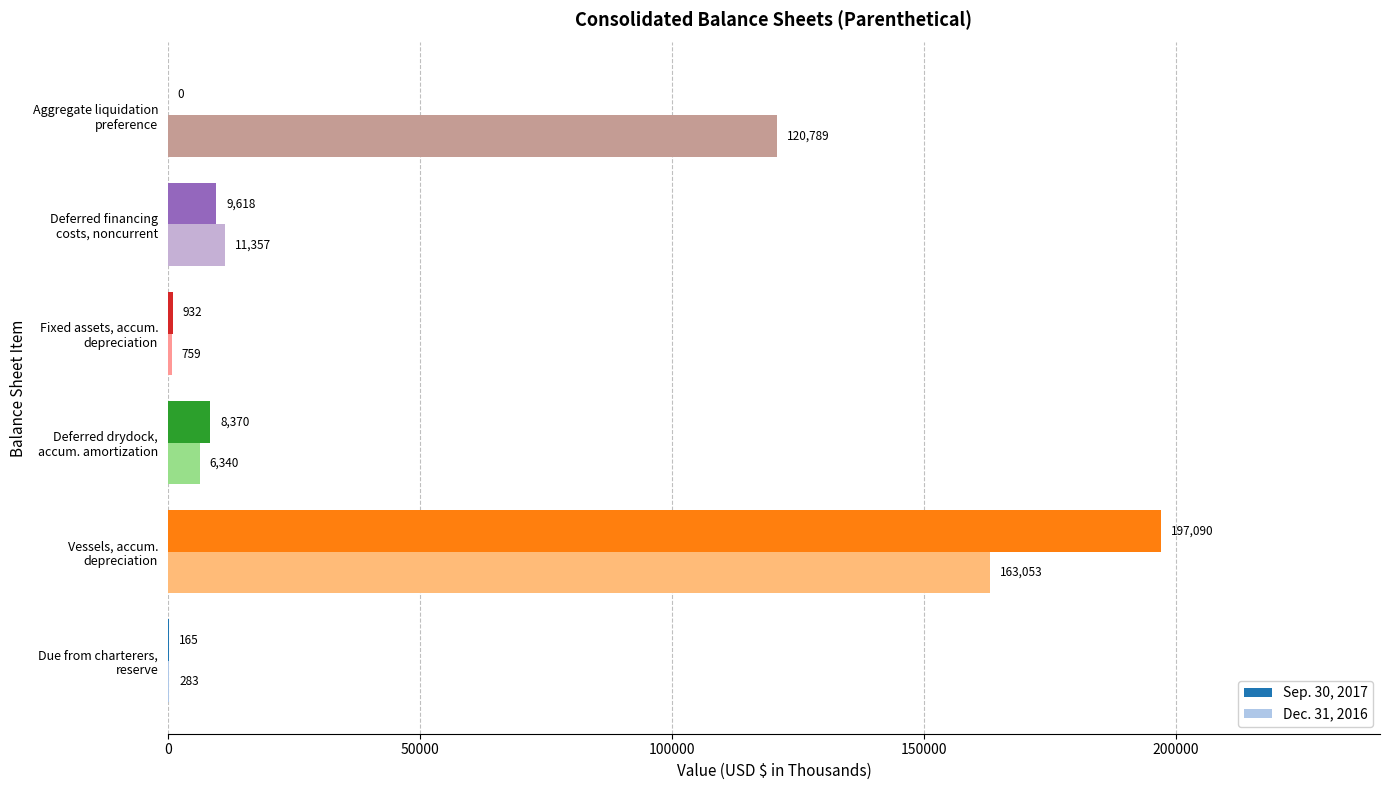

What is the sum of all Dec. 31, 2016 values?

302581